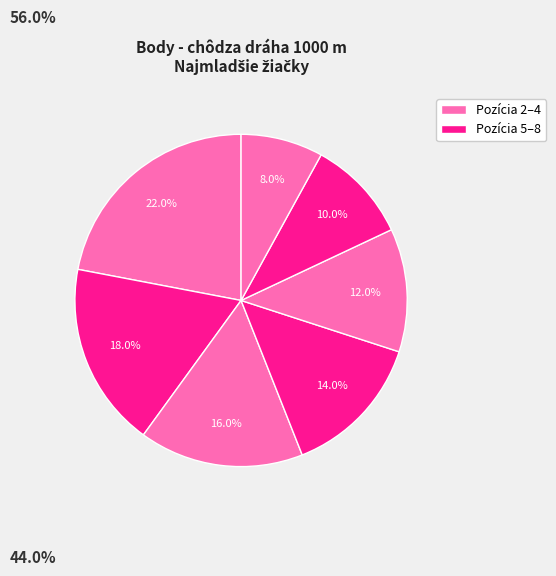

Is there a majority slice in this chart?

No